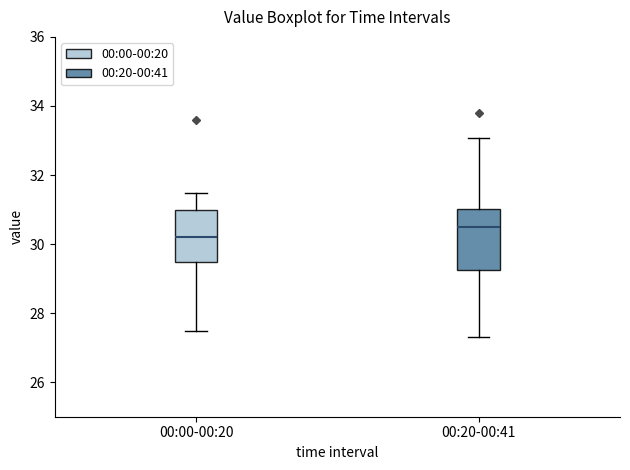

Comparing the boxes themselves (not the whiskers), which one is the tallest?

00:20-00:41